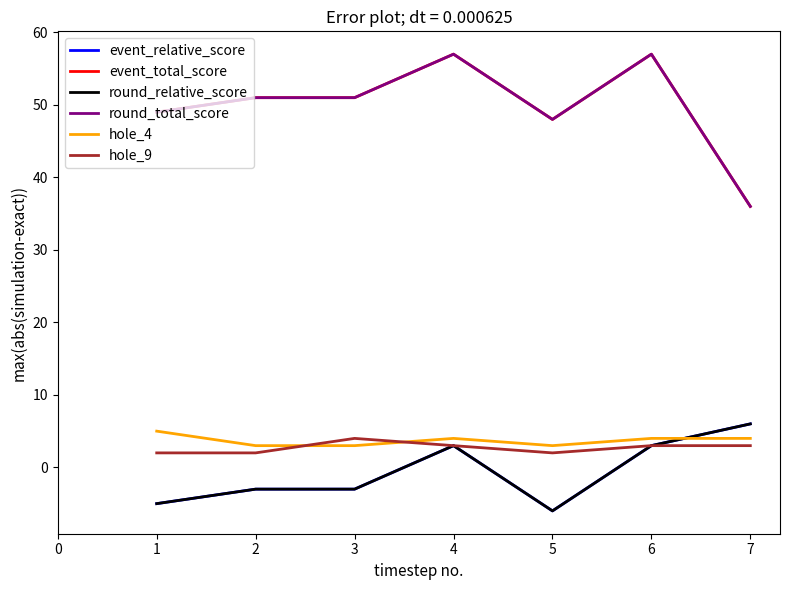

Is this an area chart (filled region under the line)?

No